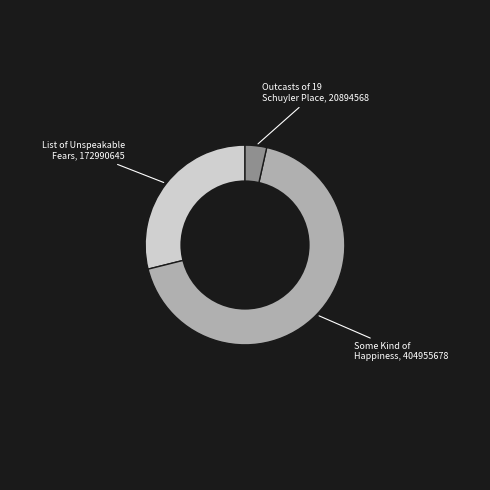

Is there any slice that represents more than half of the pie?

Yes